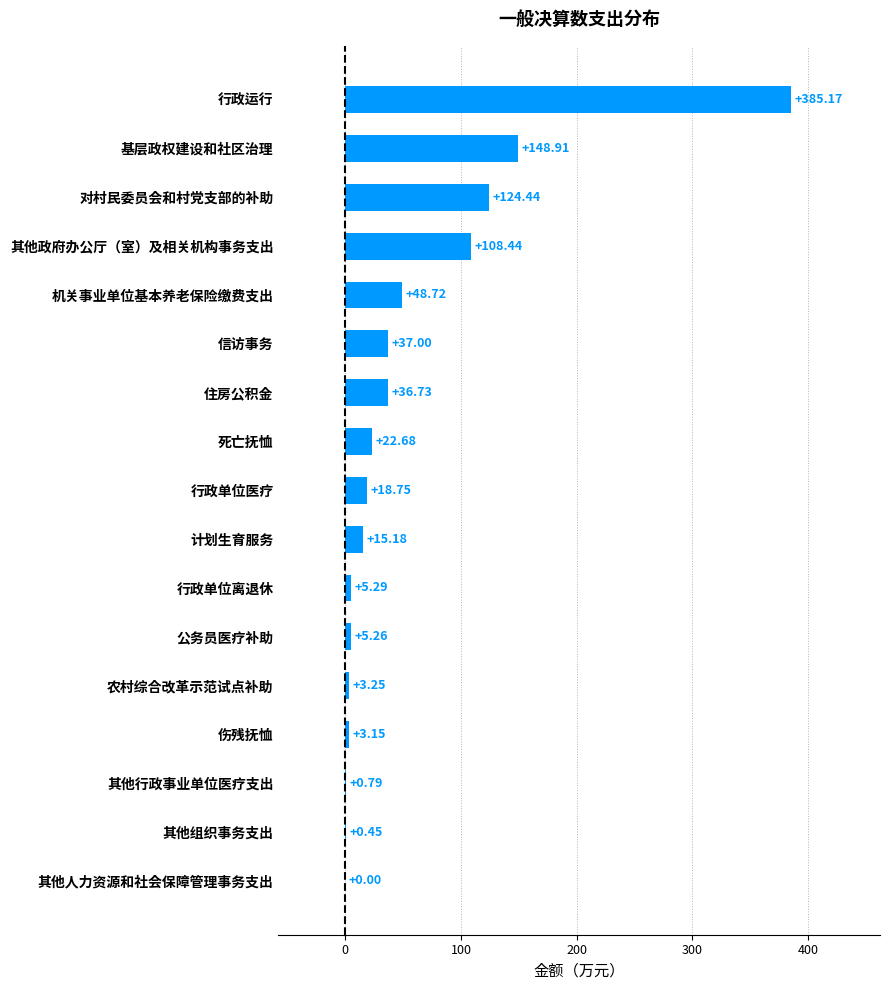

Which category has the highest value across all series?

行政运行